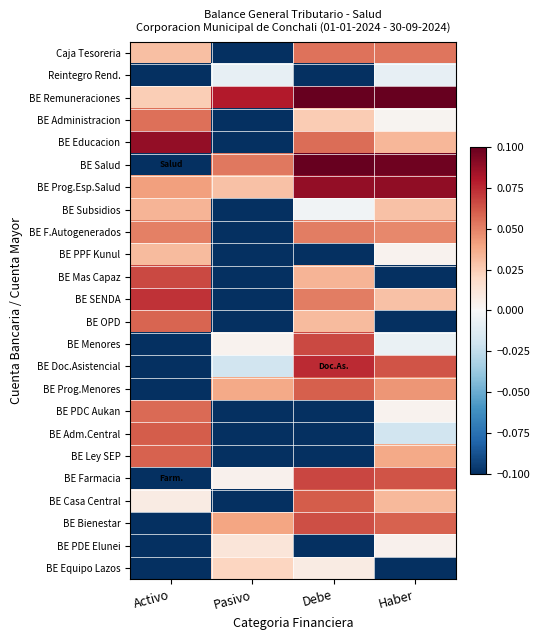

Between Haber and Pasivo, which is larger?

Haber